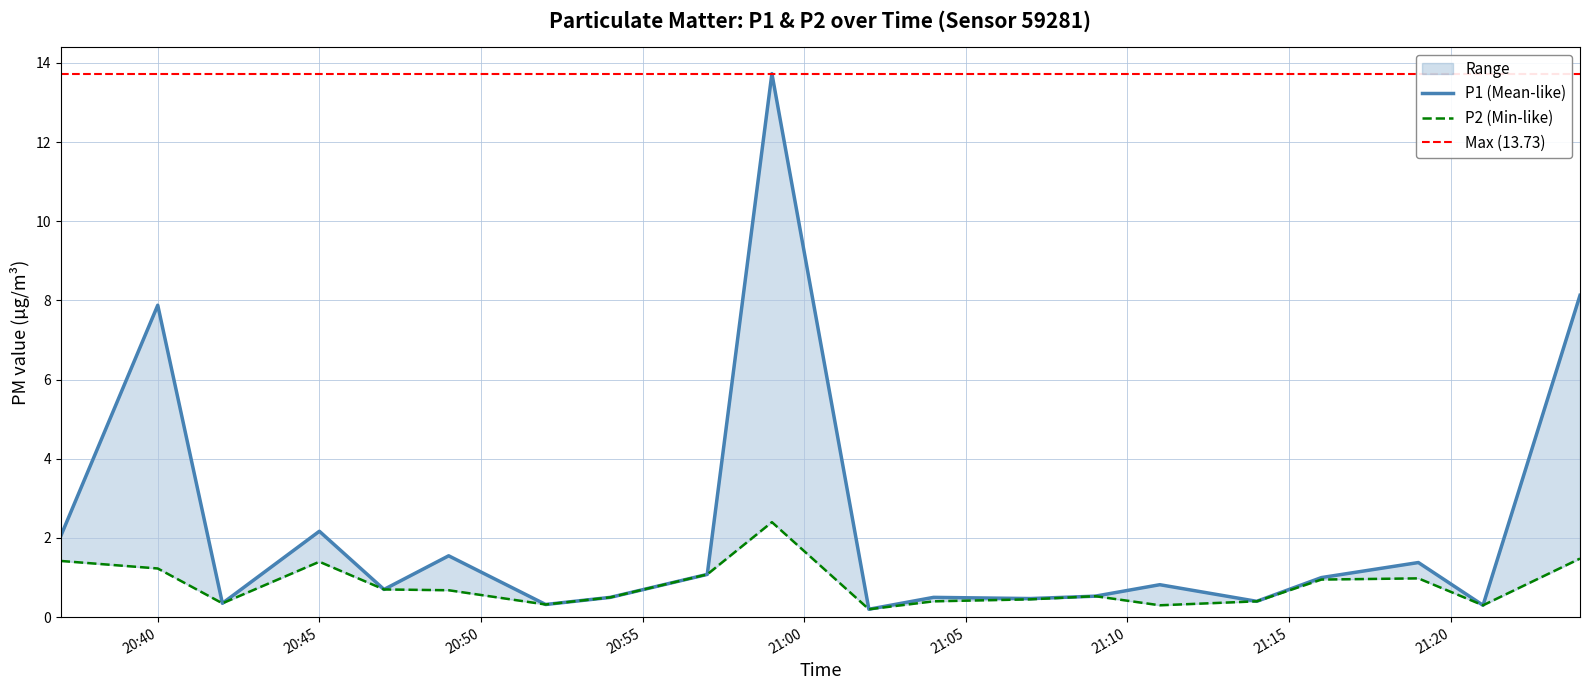

What is the difference between the second highest and second lowest values in the P1 series?

7.8